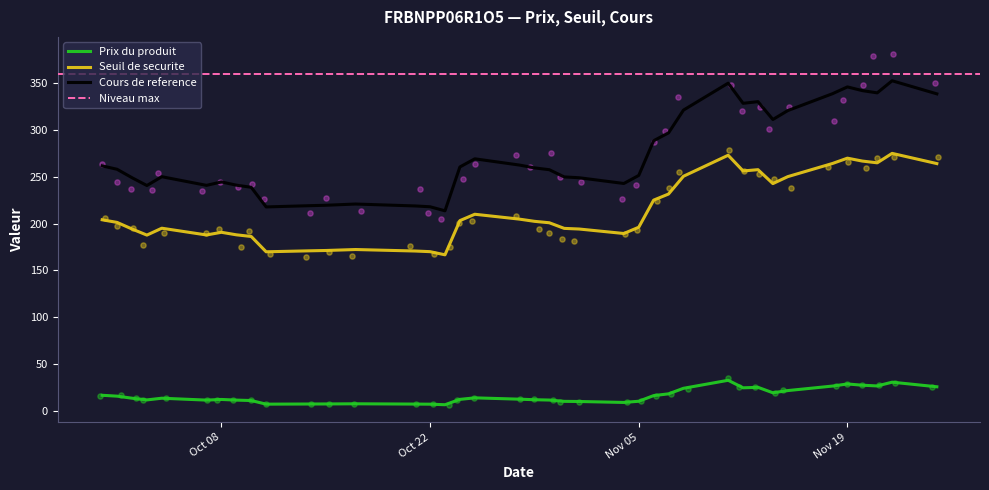

What is the total value across all series at 2024-11-04?

441.2